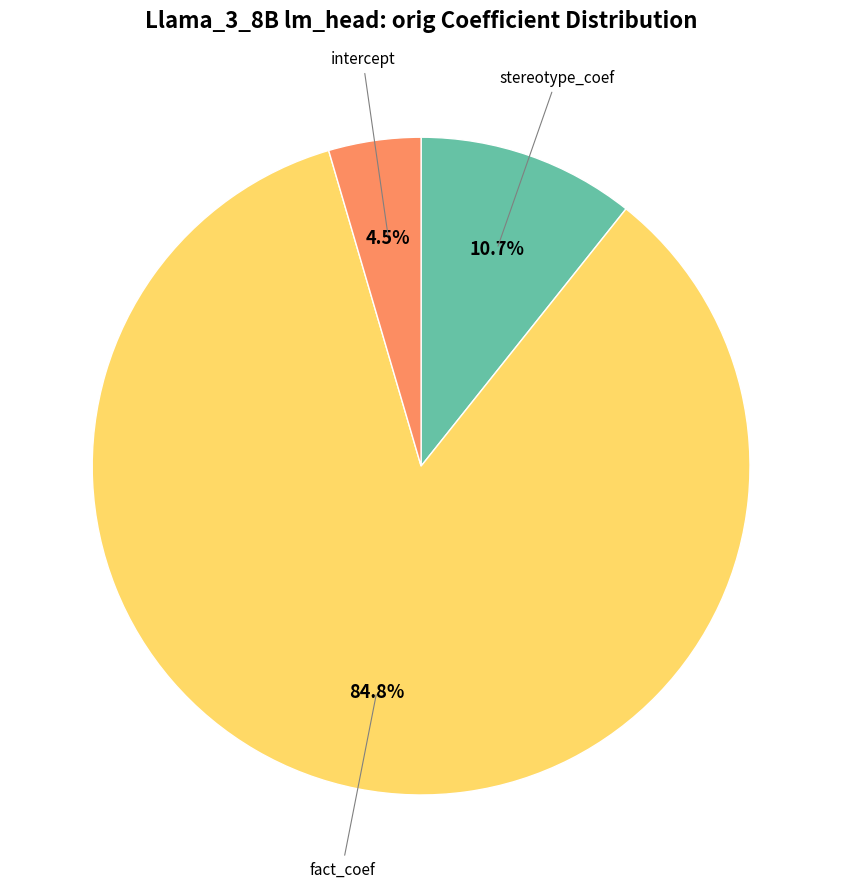

Is there a majority slice in this chart?

Yes